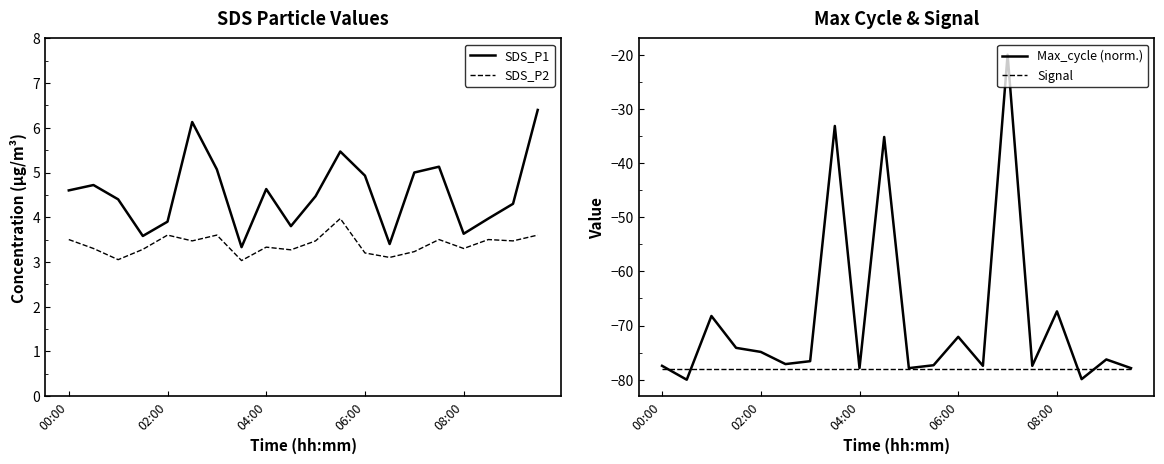

What is the sum of all SDS_P2 values?

67.8